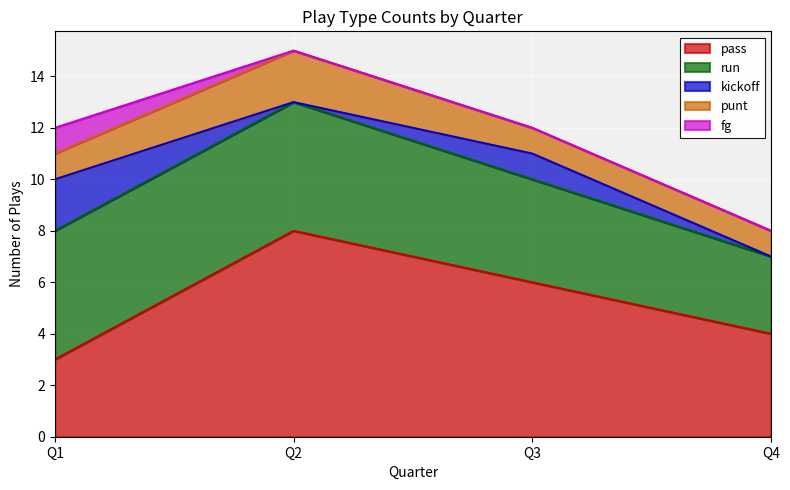

Is it true that punt equals 2 at Q4?

False